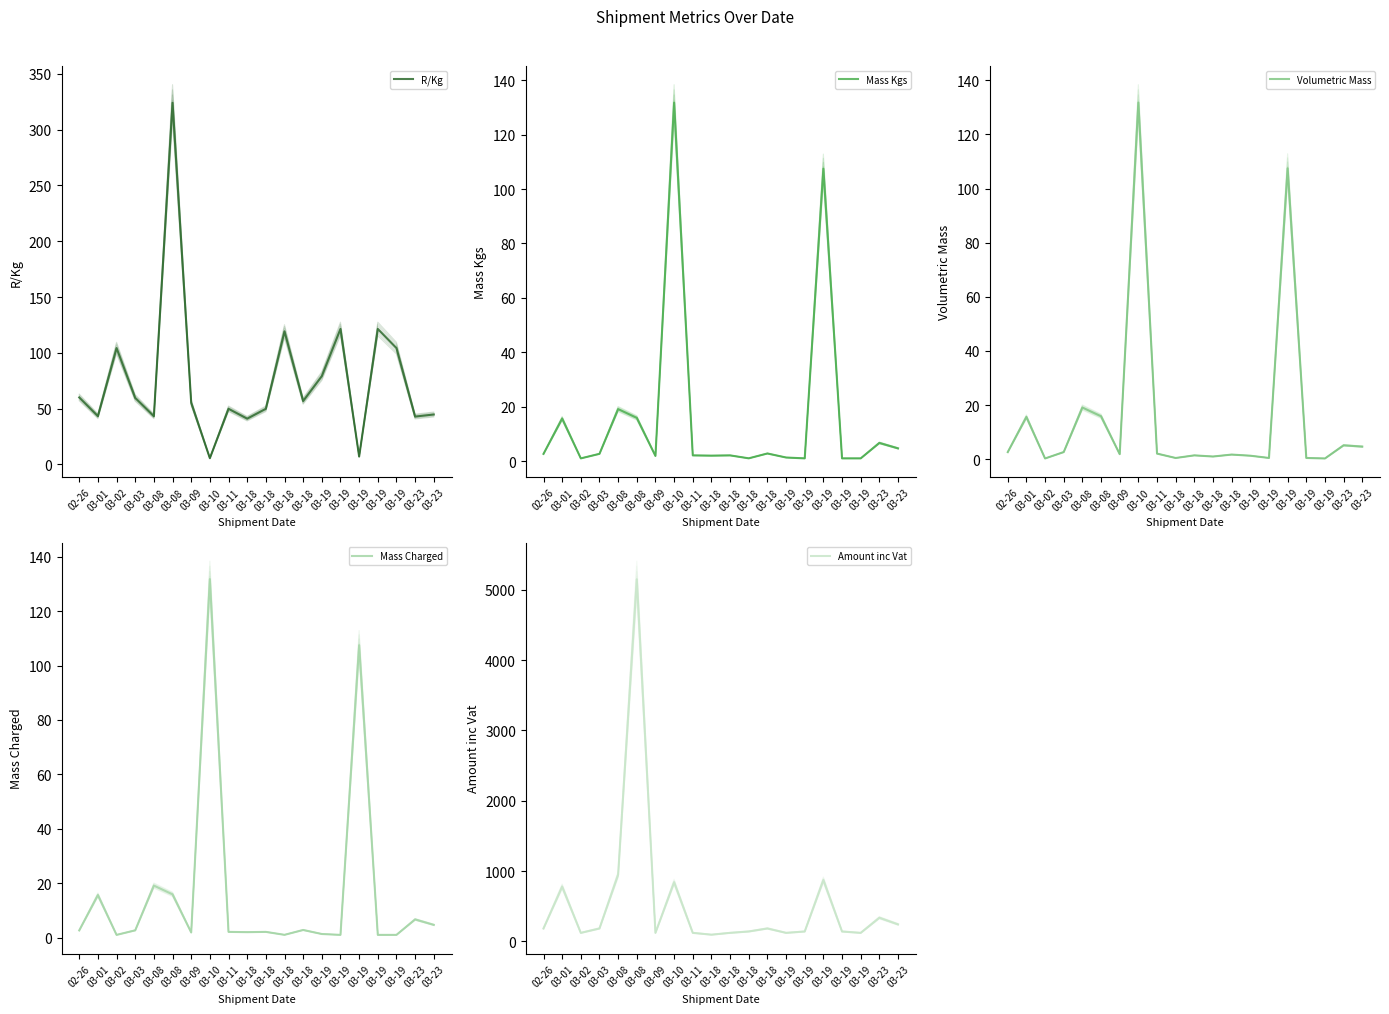

What is the highest value of the Amount inc Vat series?

5149.3